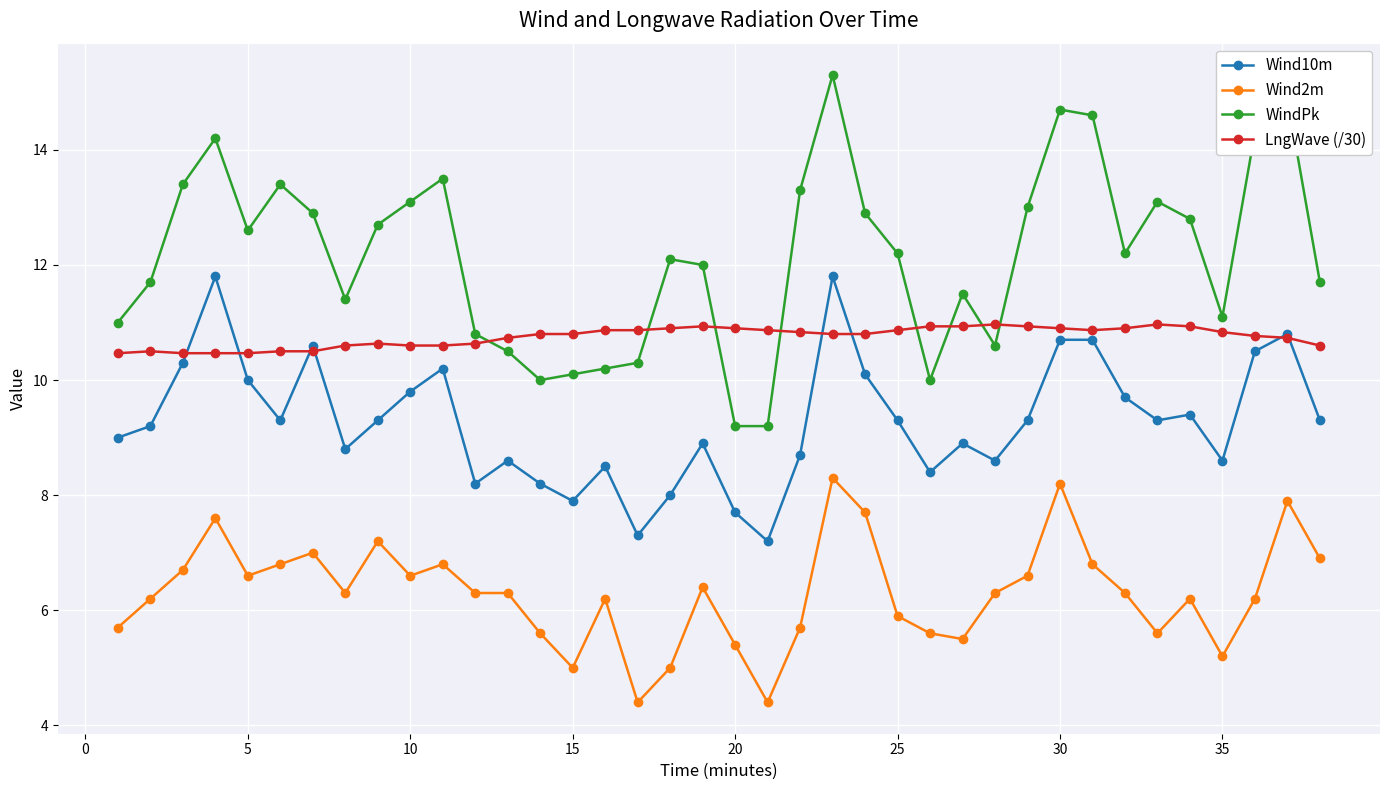

How many distinct data groups are displayed?

4